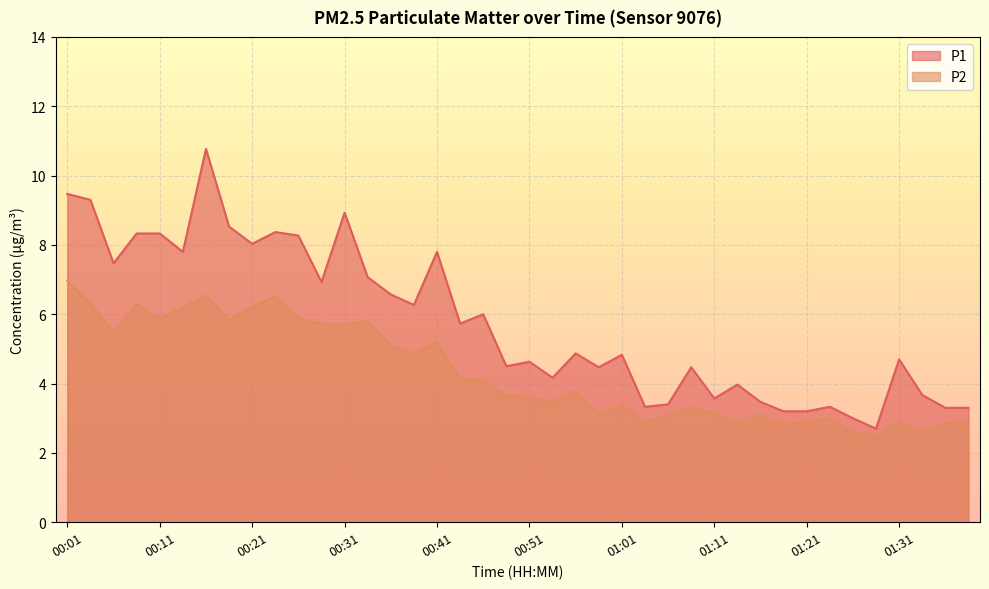

Reading right to left, transcribe all the data shown in this chart.

P1: 3.3	3.3	3.7	4.7	2.7	3.0	3.3	3.2	3.2	3.5	4.0	3.6	4.5	3.4	3.3	4.8	4.5	4.9	4.2	4.6	4.5	6.0	5.7	7.8	6.3	6.6	7.1	8.9	6.9	8.3	8.4	8.0	8.5	10.8	7.8	8.3	8.3	7.5	9.3	9.5
P2: 2.9	2.9	2.6	2.9	2.5	2.6	3.0	2.9	2.8	3.1	2.9	3.2	3.3	3.1	2.9	3.4	3.1	3.8	3.5	3.6	3.7	4.1	4.1	5.2	4.9	5.1	5.8	5.7	5.7	5.9	6.5	6.2	5.8	6.5	6.2	5.9	6.3	5.5	6.3	7.0